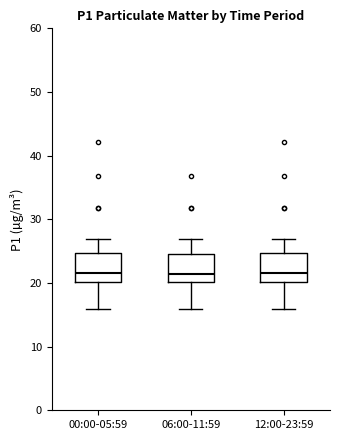

Where does the upper whisker of the box for 00:00-05:59 end on the y-axis? The values are not printed on the chart, so give them approximately, as read against the axis.

27